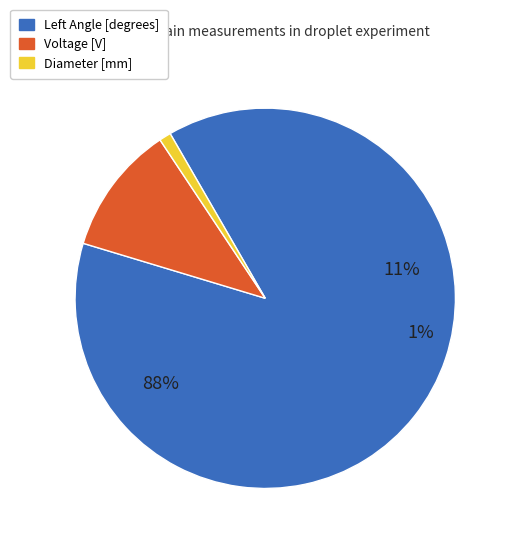

What is the largest slice in the pie chart?

Left Angle [degrees]